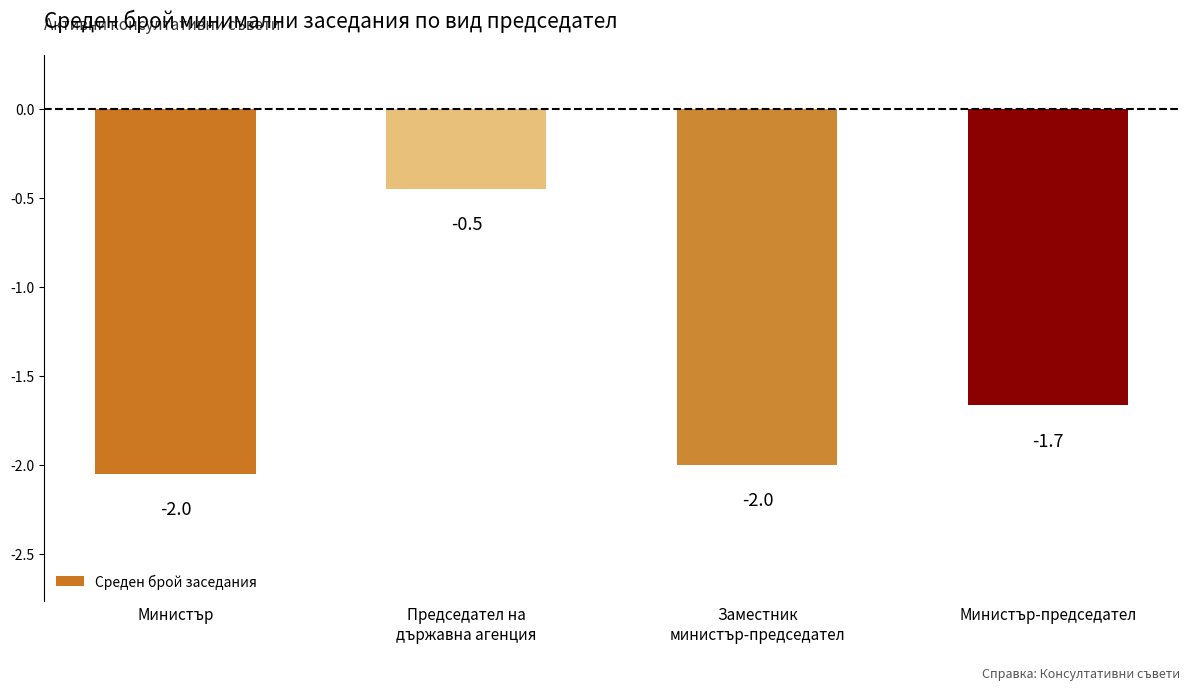

What is the sum of the values at Министър-председател and Министър?

-3.7